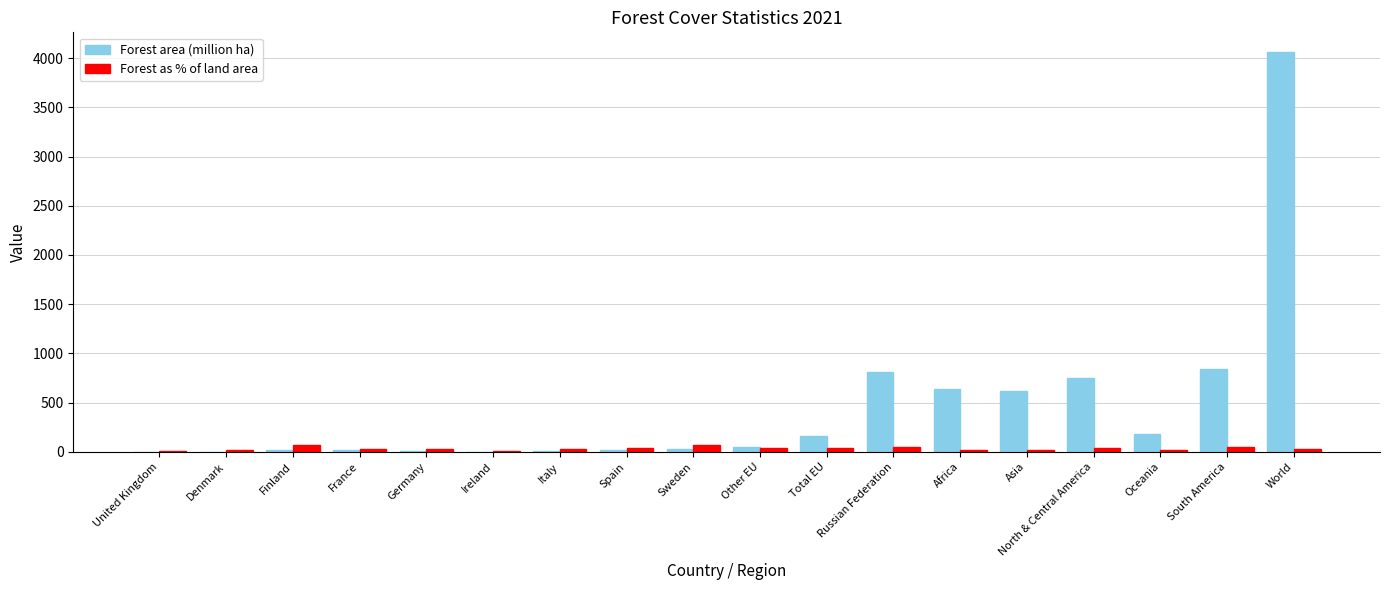

Between Finland and Russian Federation, which series saw the biggest shift?

Forest area (million ha)